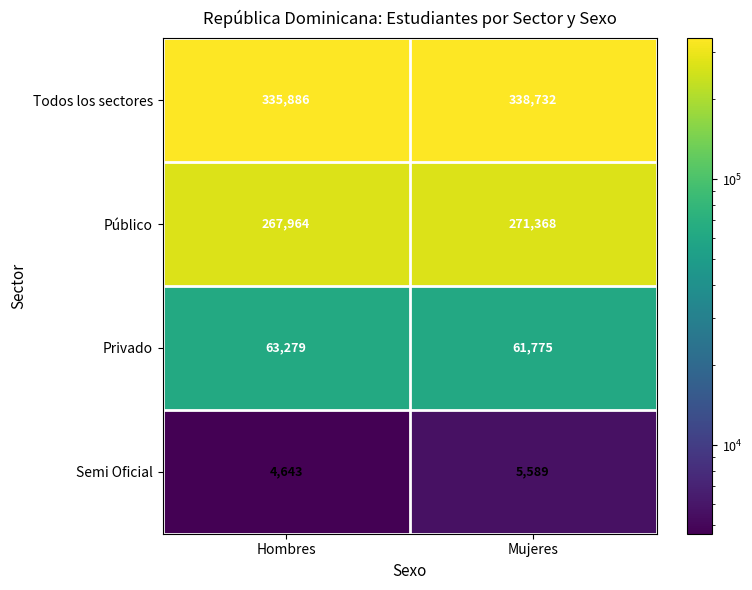

What is the spread (max minus min) of values at Mujeres?

333143